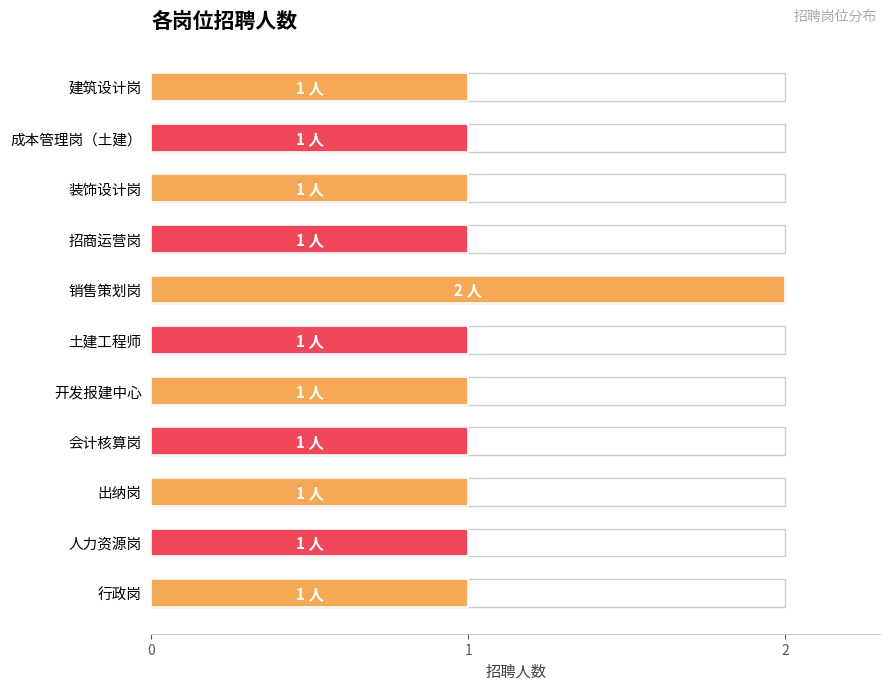

What is the maximum value shown in the chart?

2